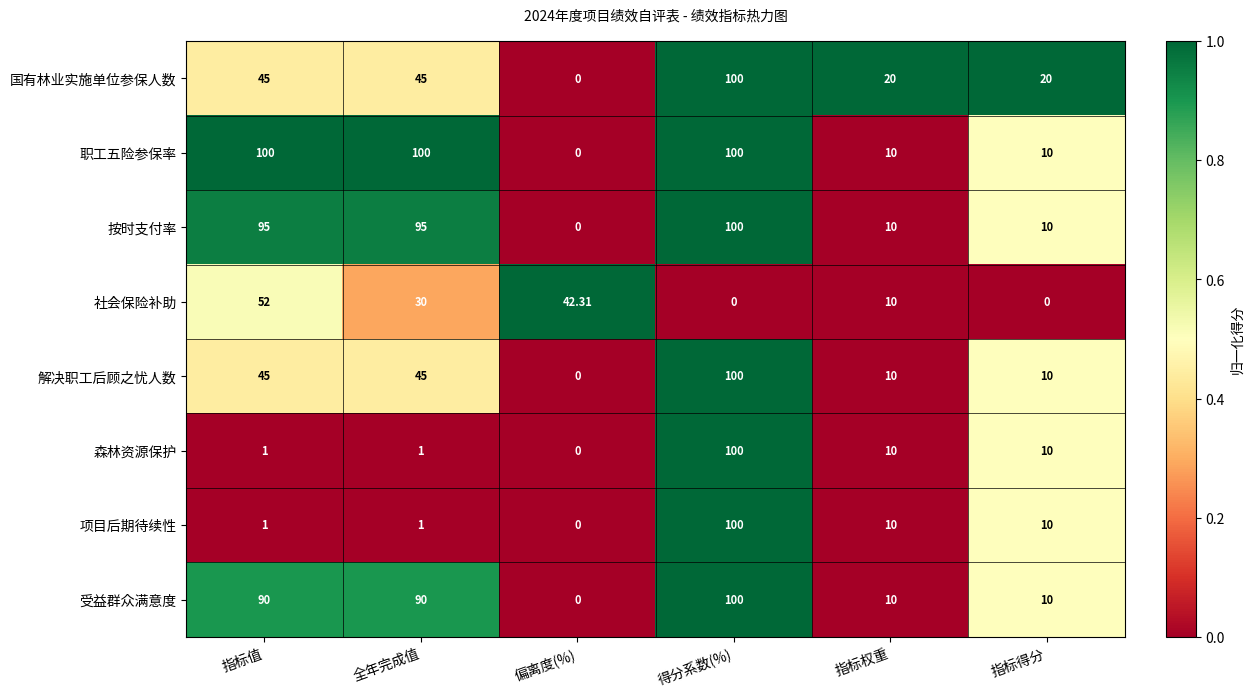

At which category is the sum across all series the highest?

得分系数(%)